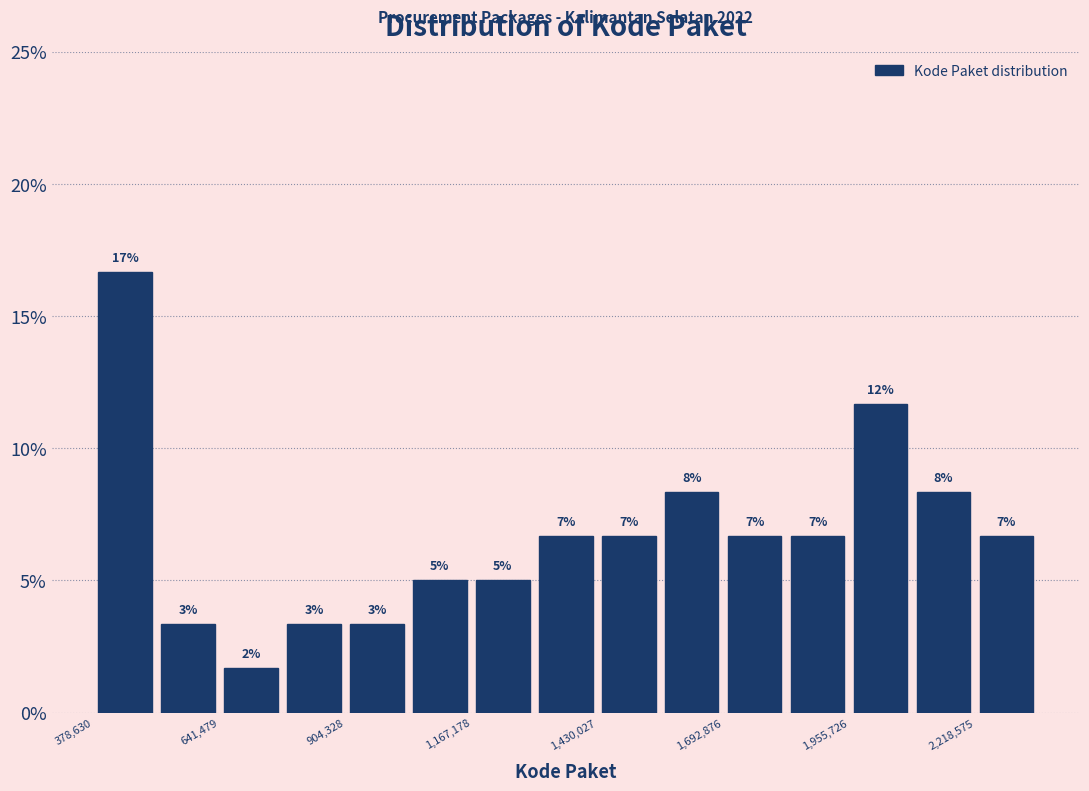

Around what value on the x-axis is the tallest bar? Give the approximate position of its centre, as read against the axis.

450000